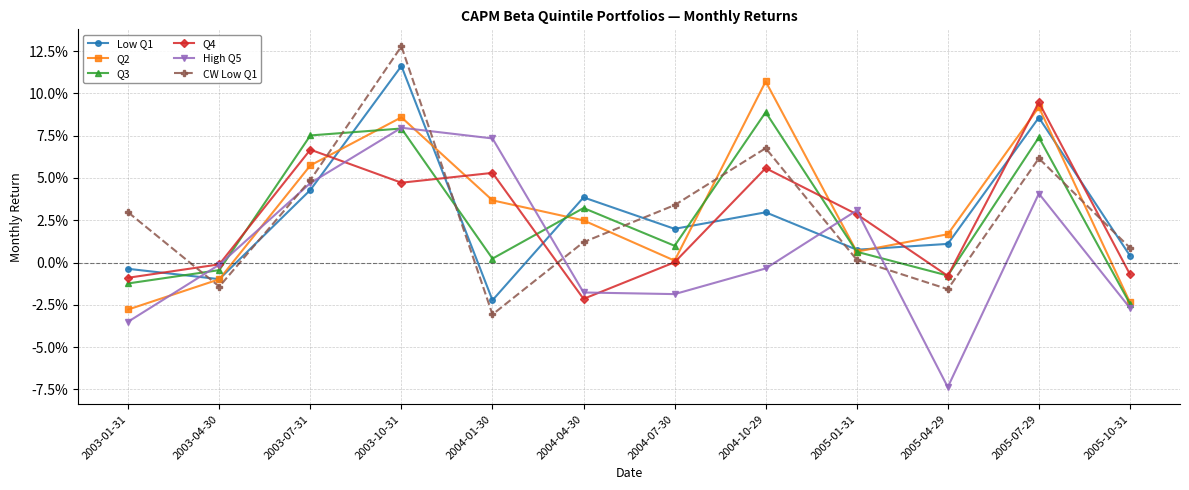

Which series has the largest total across all categories?

Q2